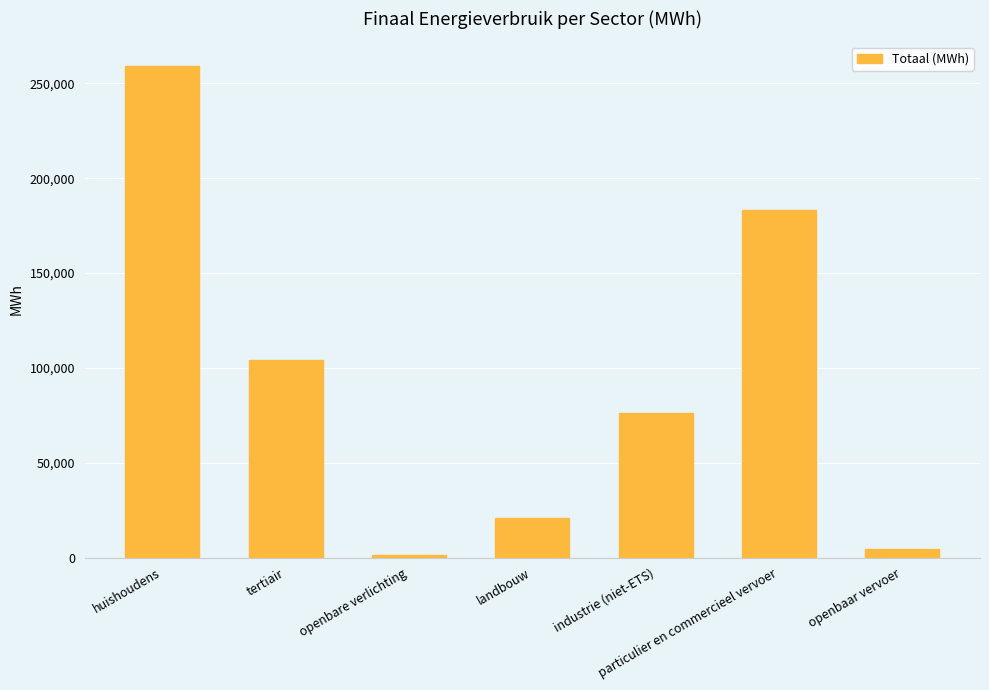

Reading left to right, extract all data points from this chart.

huishoudens=259243.2	tertiair=103974.0	openbare verlichting=1470.1	landbouw=20825.4	industrie (niet-ETS)=76337.7	particulier en commercieel vervoer=183077.9	openbaar vervoer=4542.0